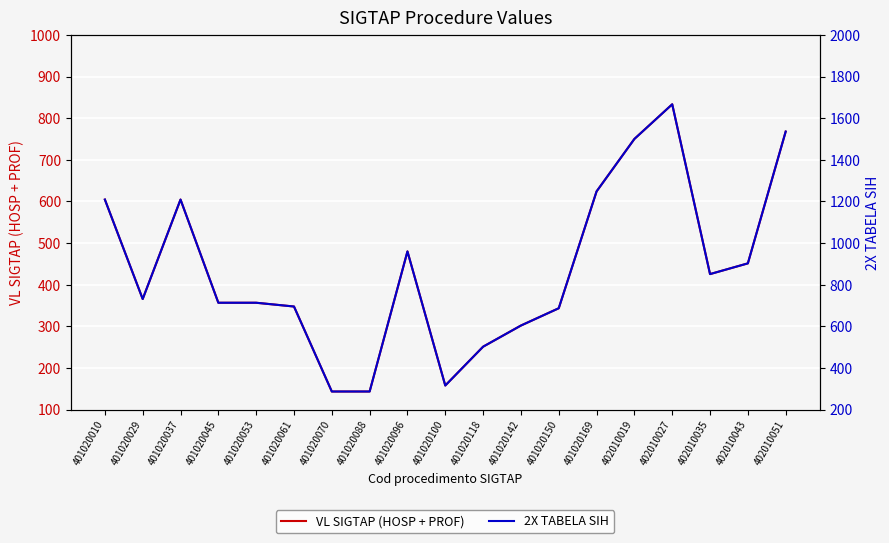

True or false: 2X TABELA SIH and VL SIGTAP (HOSP + PROF) intersect in this chart.

False